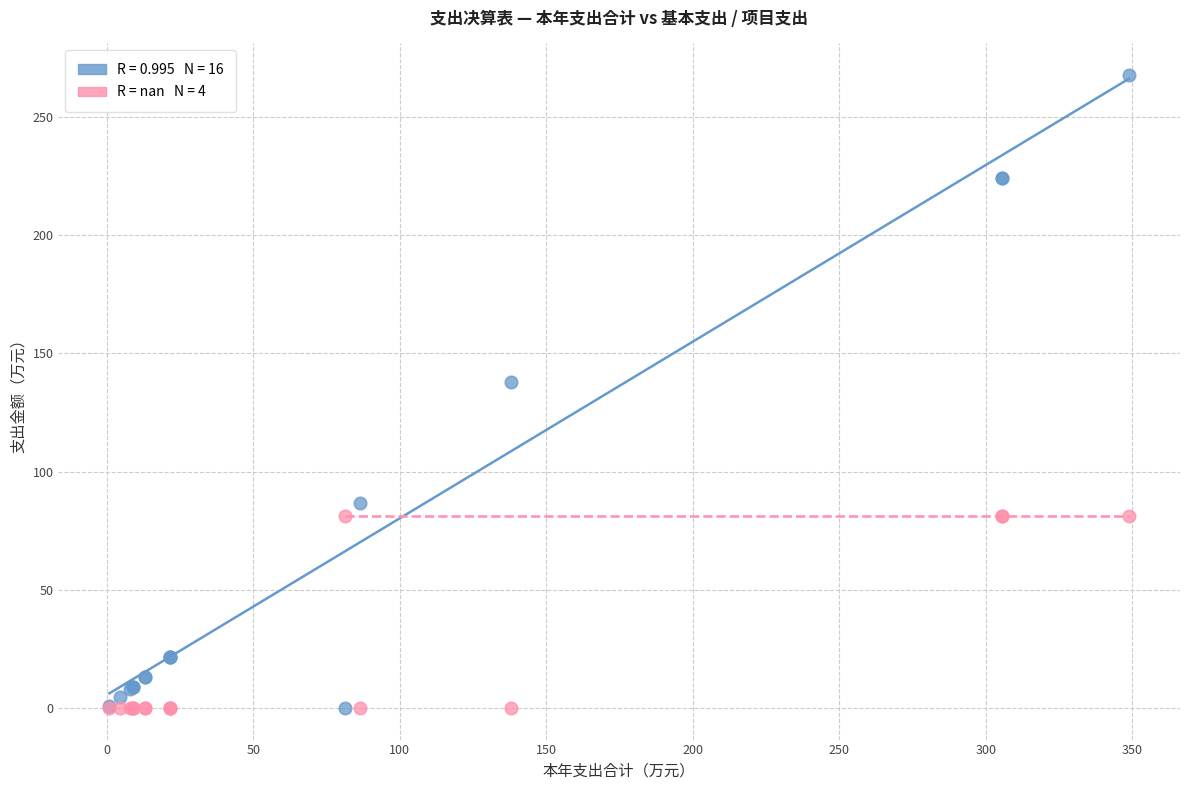

Across all series, what Y value is closest to 133?

137.9